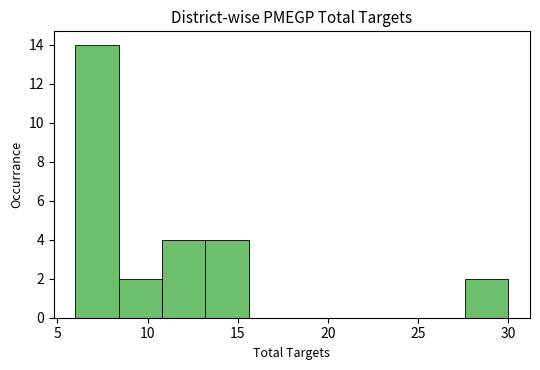

Reading left to right, list every bar in this chart as the range it spans on the x-axis followed by its height. Neither the bar edges nor the heights are printed on the chart, so give them approximately, as read against the axes.

6.0 to 8.4: 14
8.4 to 10.8: 2
10.8 to 13.2: 4
13.2 to 15.6: 4
15.6 to 18.0: 0
18.0 to 20.4: 0
20.4 to 22.8: 0
22.8 to 25.2: 0
25.2 to 27.6: 0
27.6 to 30.0: 2